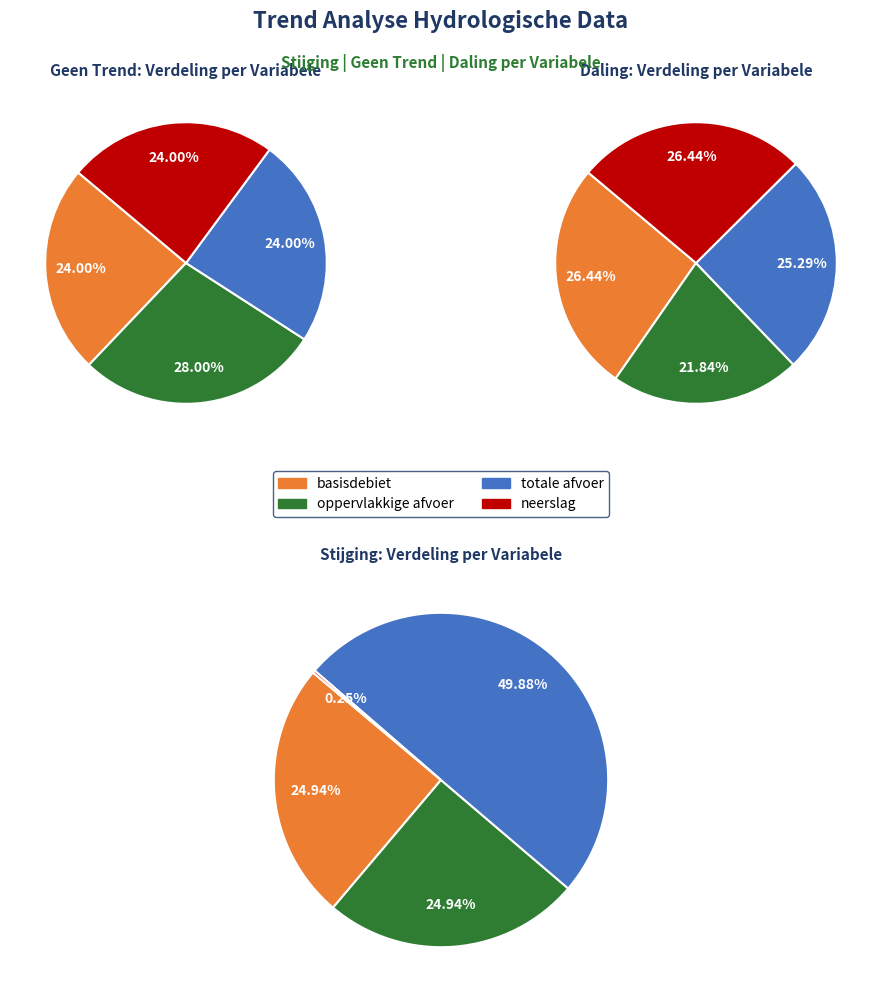

What percentage is the totale afvoer slice, to the nearest percent?

25%